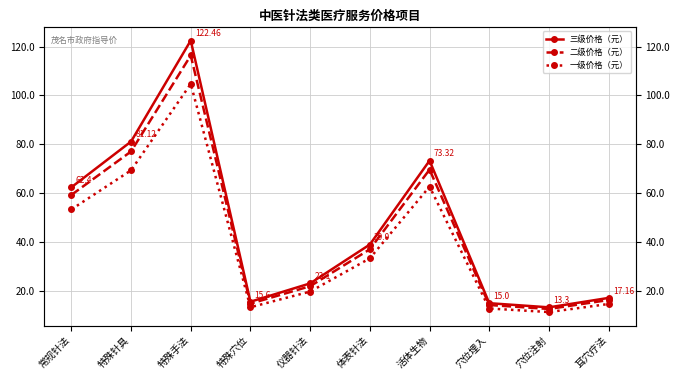

What is the sum of the 二级价格（元） values at 活体生物 and 特殊手法?

186.0